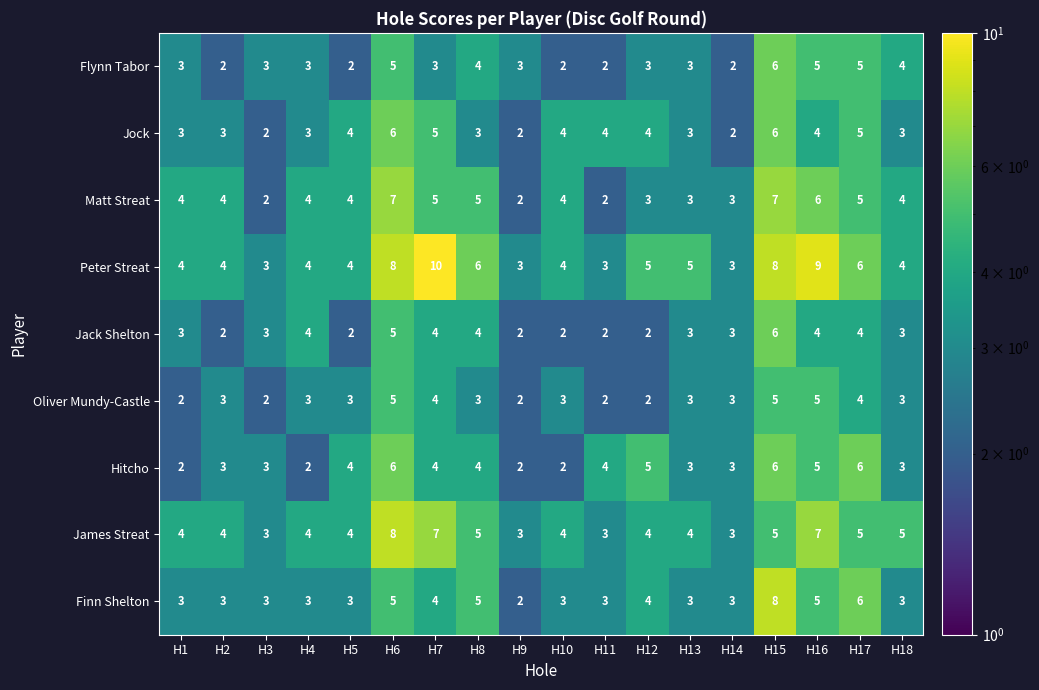

What is the approximate value of Peter Streat at H13?

5